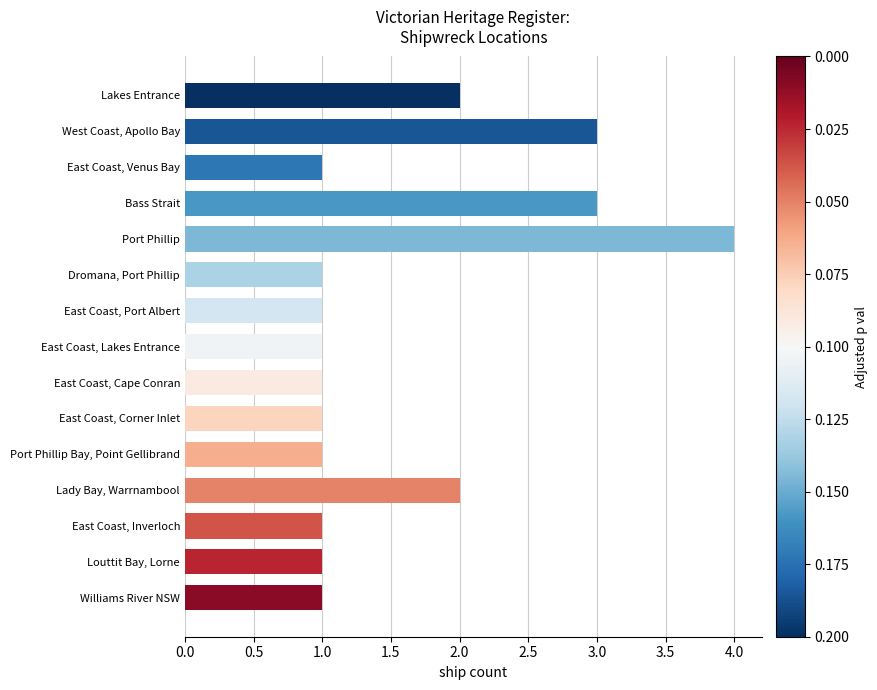

How many series are shown in this chart?

1